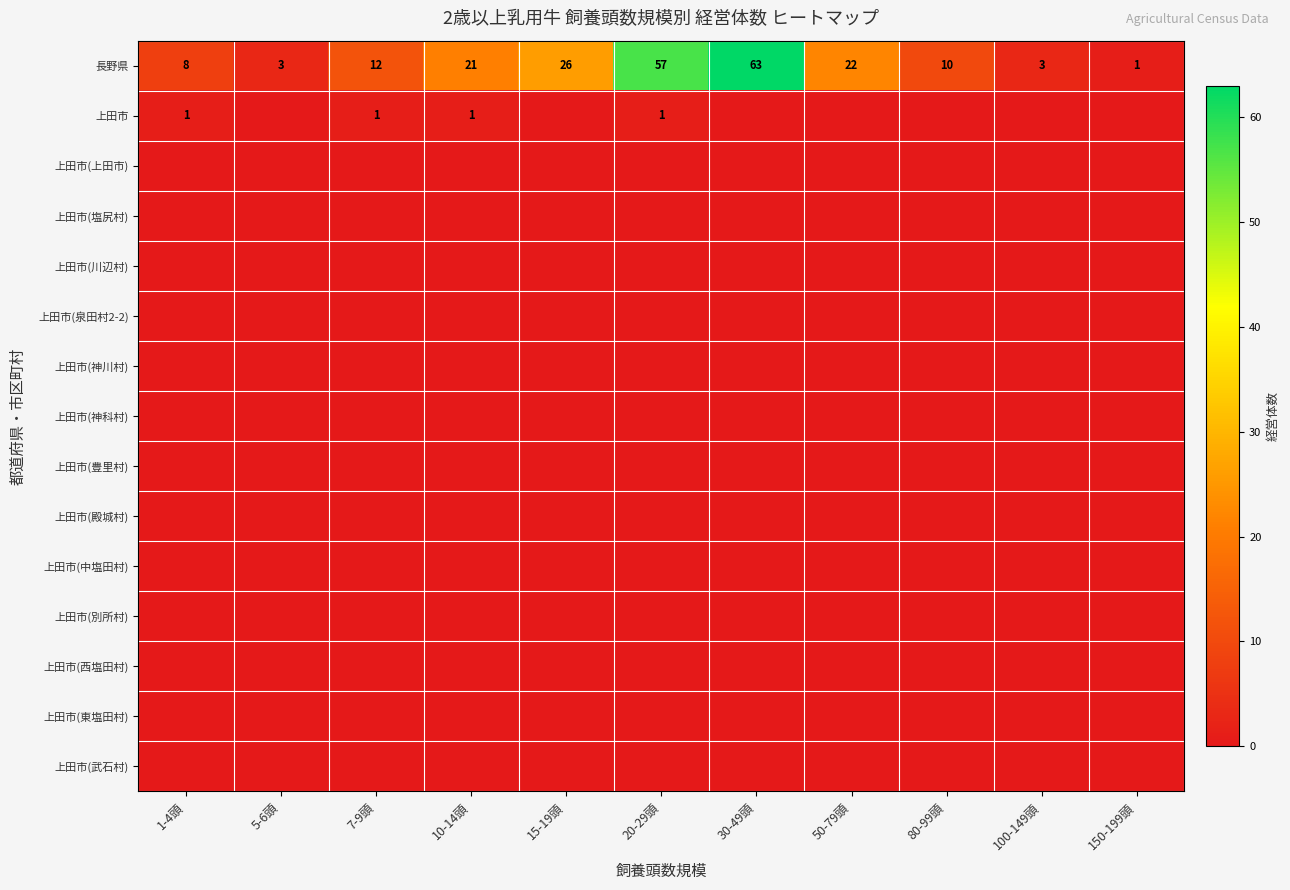

How many data points does each series have?

11